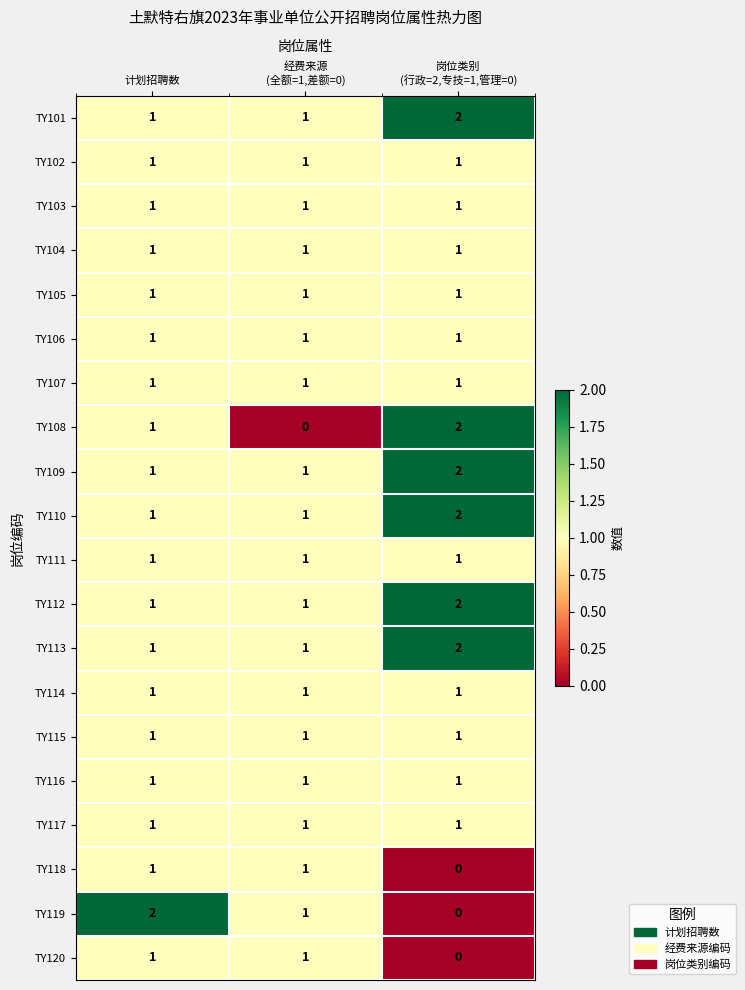

What is the maximum value shown in the chart?

2